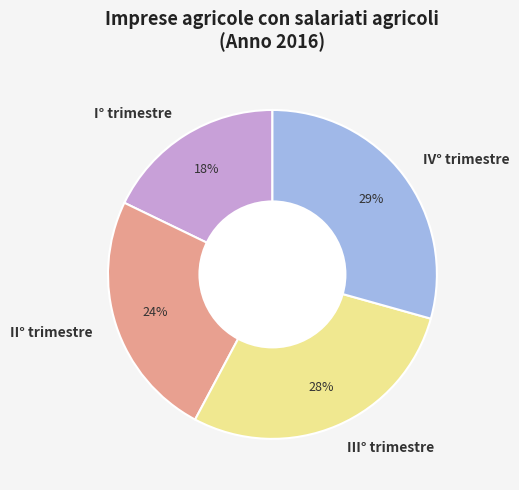

Which slice is the smallest?

I° trimestre